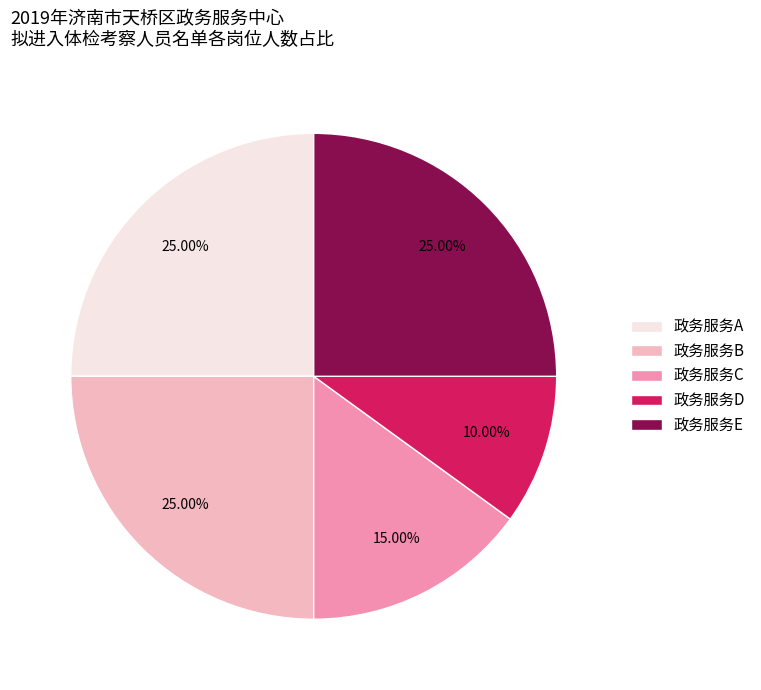

Count the number of slices in the pie.

5